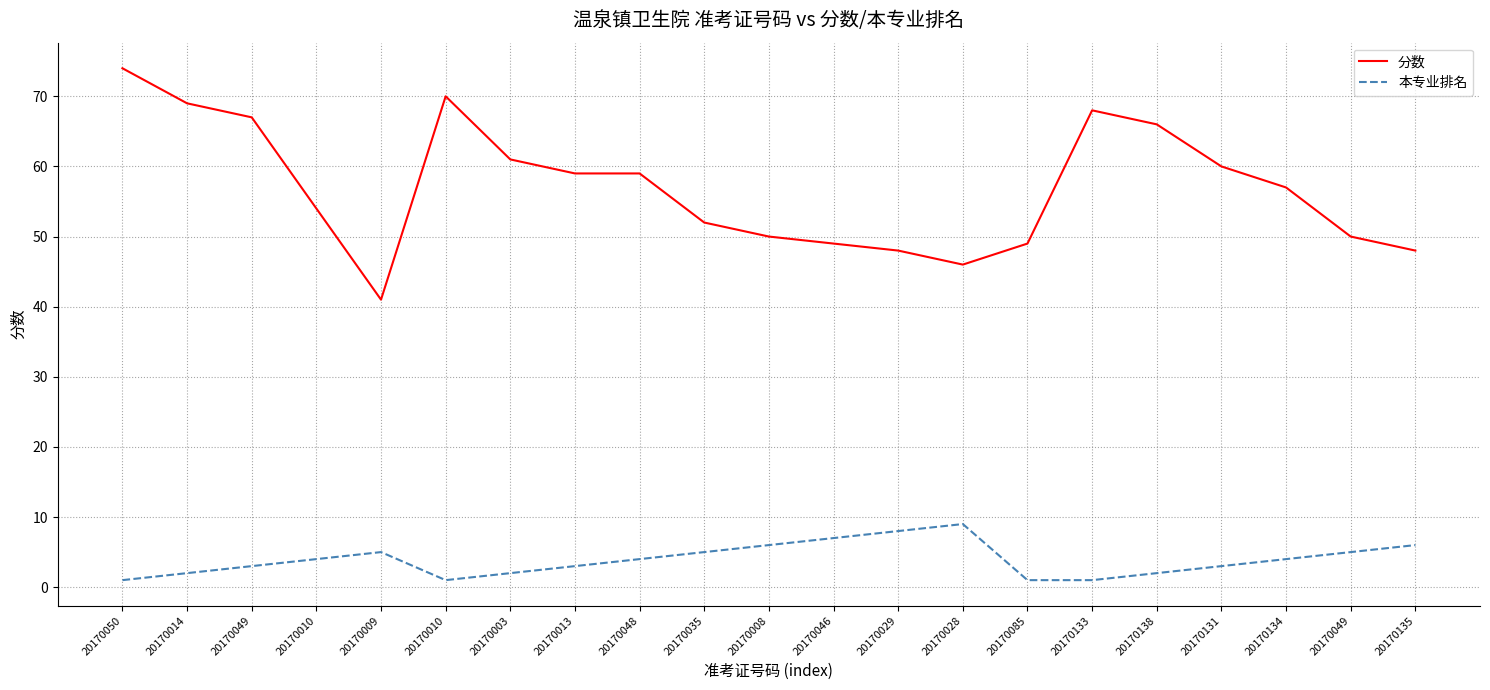

At 20170028, list the series in order from smallest to largest.

本专业排名, 分数